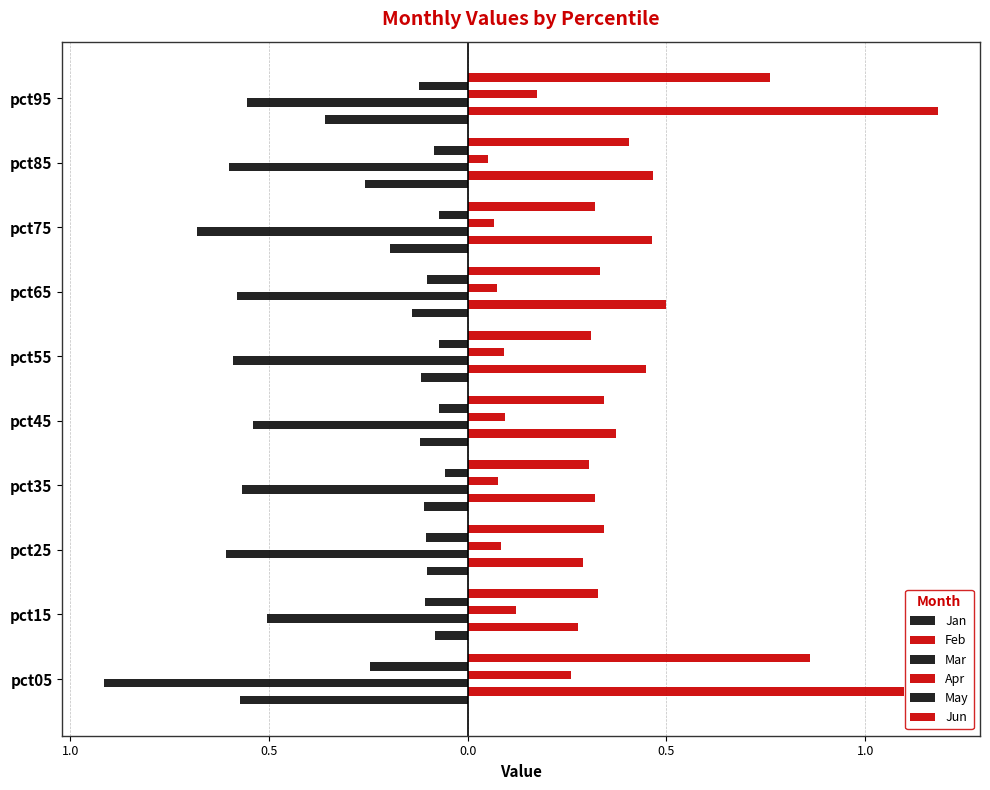

Reading left to right, transcribe all the data shown in this chart.

Jan: -0.6	-0.1	-0.1	-0.1	-0.1	-0.1	-0.1	-0.2	-0.3	-0.4
Feb: 1.1	0.3	0.3	0.3	0.4	0.4	0.5	0.5	0.5	1.2
Mar: -0.9	-0.5	-0.6	-0.6	-0.5	-0.6	-0.6	-0.7	-0.6	-0.6
Apr: 0.3	0.1	0.1	0.1	0.1	0.1	0.1	0.1	0.1	0.2
May: -0.2	-0.1	-0.1	-0.1	-0.1	-0.1	-0.1	-0.1	-0.1	-0.1
Jun: 0.9	0.3	0.3	0.3	0.3	0.3	0.3	0.3	0.4	0.8